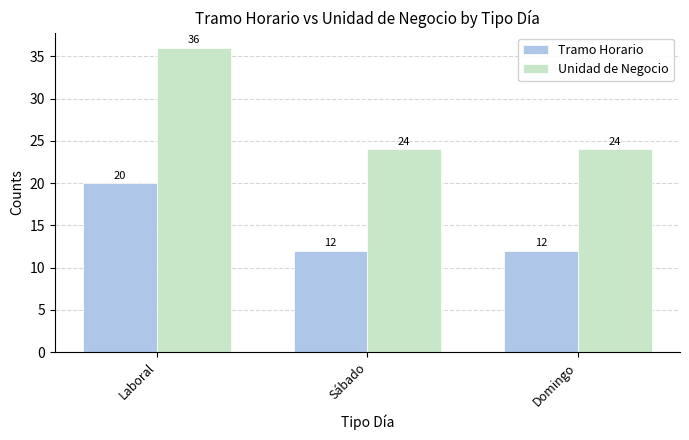

How many series are shown in this chart?

2